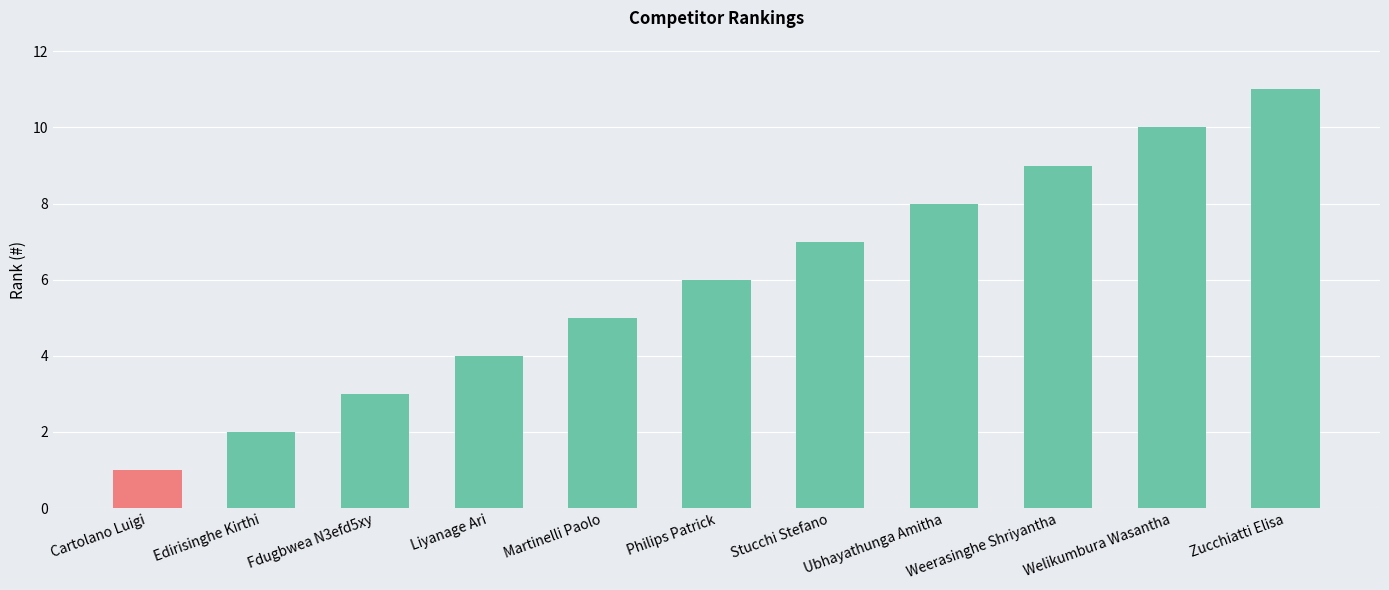

Reading right to left, what are all the values shown in this chart?

Zucchiatti Elisa=11	Welikumbura Wasantha=10	Weerasinghe Shriyantha=9	Ubhayathunga Amitha=8	Stucchi Stefano=7	Philips Patrick=6	Martinelli Paolo=5	Liyanage Ari=4	Fdugbwea N3efd5xy=3	Edirisinghe Kirthi=2	Cartolano Luigi=1